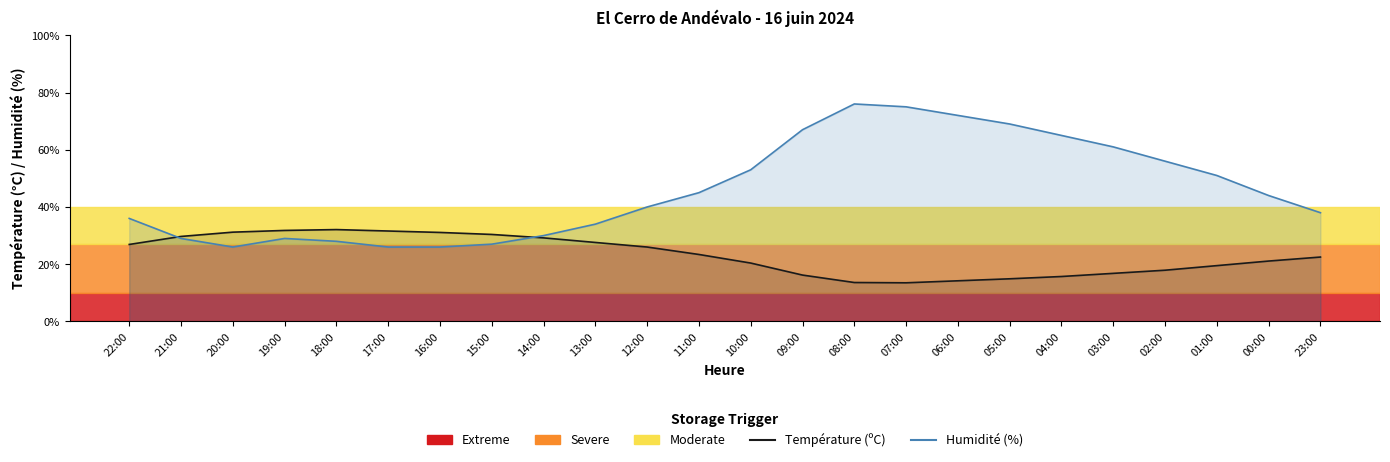

The value of Température (ºC) at 08:00 is 6.7. True or false?

False